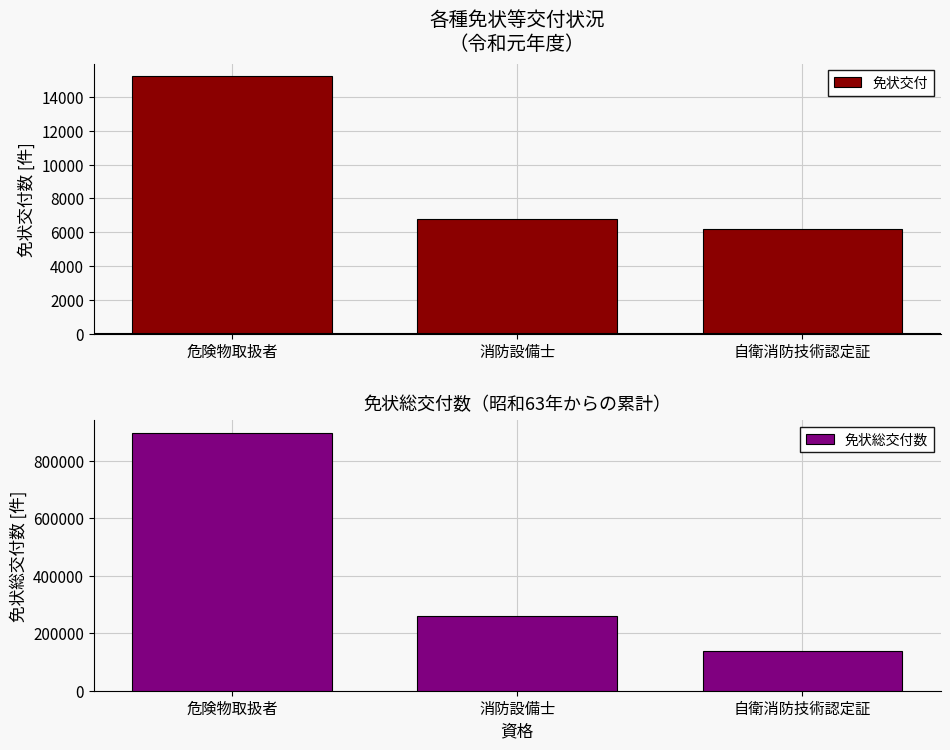

Rank the series at 危険物取扱者 from highest to lowest value.

免状総交付数, 免状交付